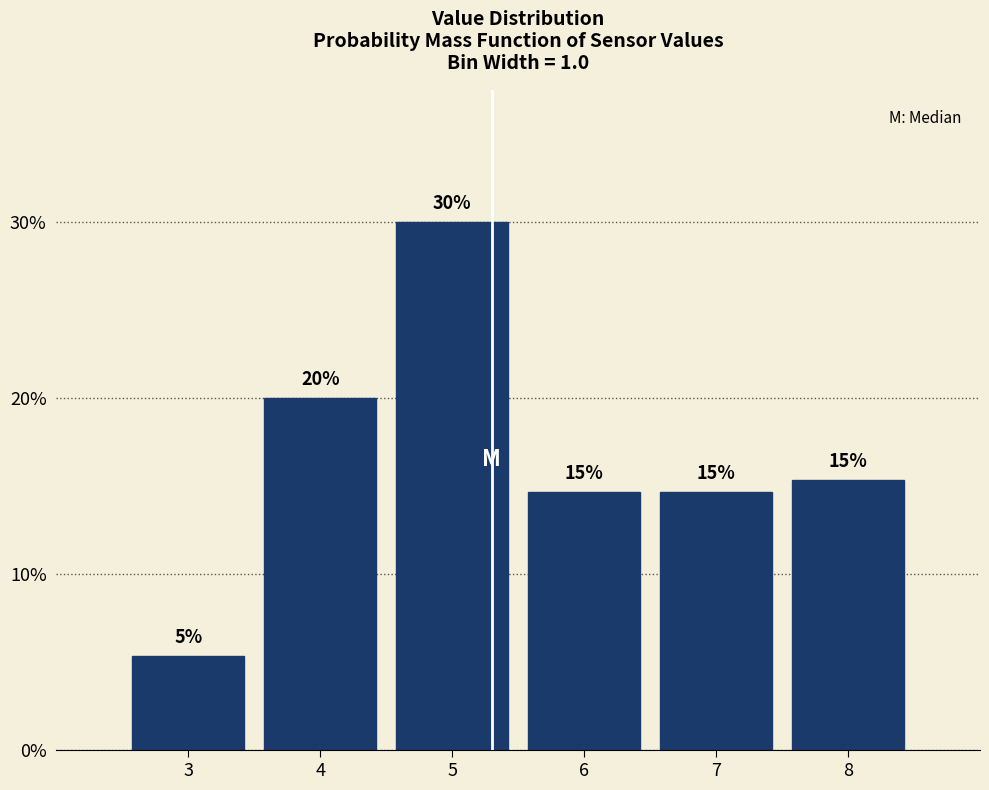

Does the chart contain any negative values?

No